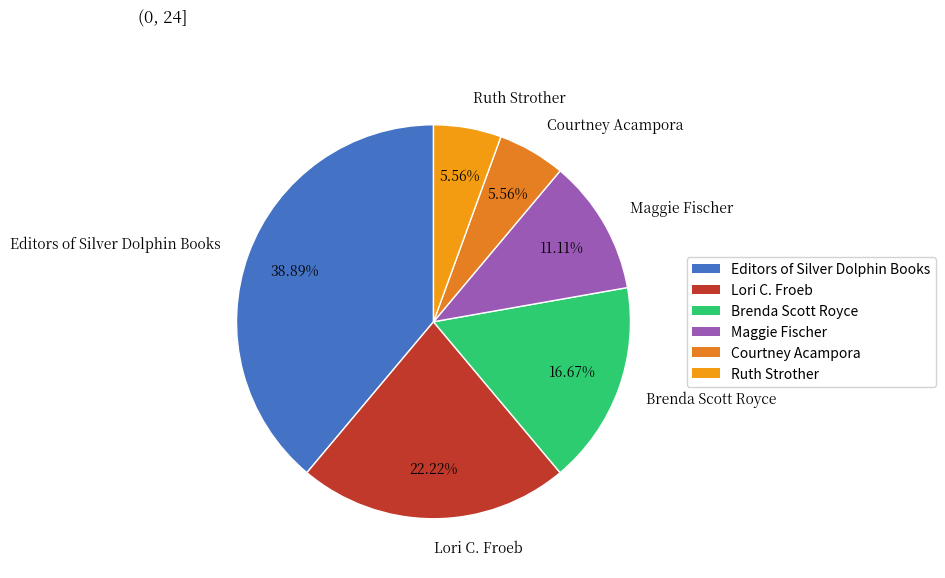

What portion of the pie excludes Editors of Silver Dolphin Books?

61.1%